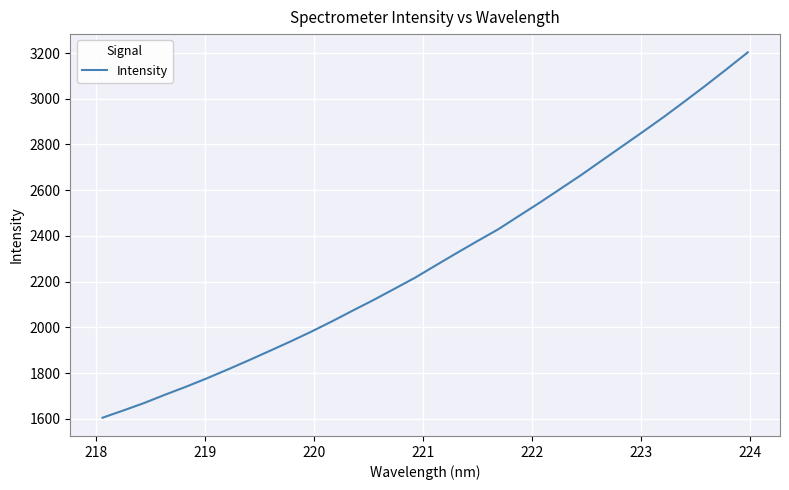

What is the smallest value displayed?

1605.3